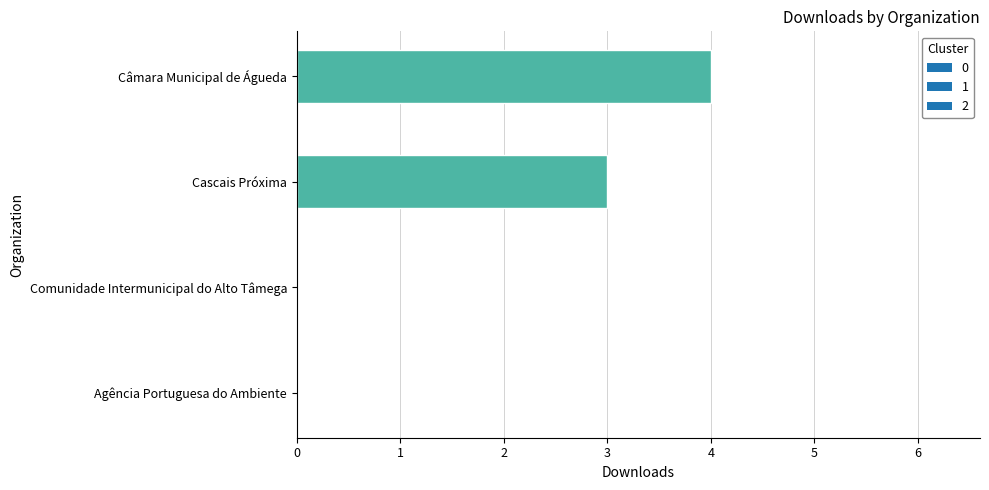

At which label is the value closest to 2?

Cascais Próxima